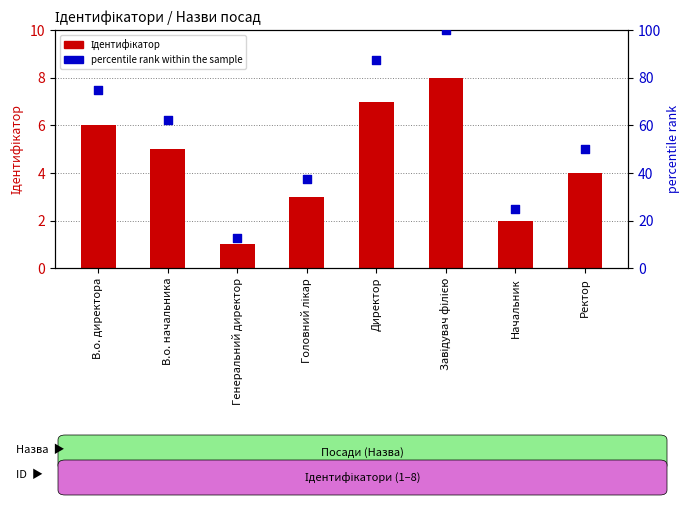

Which series has the widest spread of Y values?

percentile rank within the sample